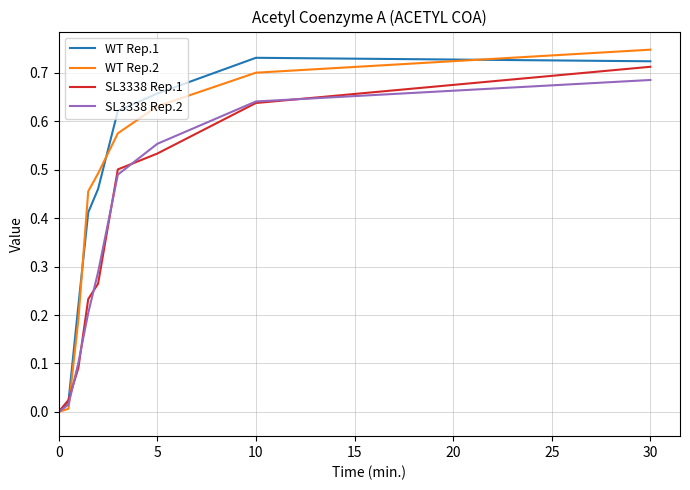

At which category is the sum across all series the highest?

30